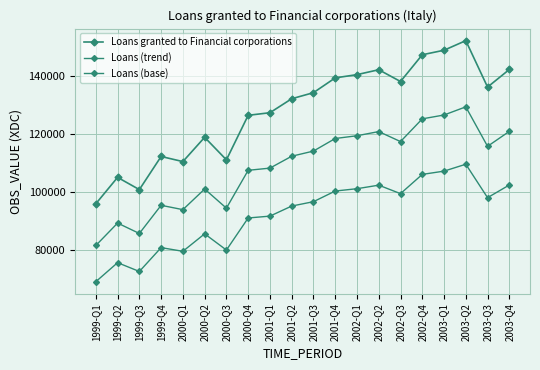

How many categories are shown in the chart?

20